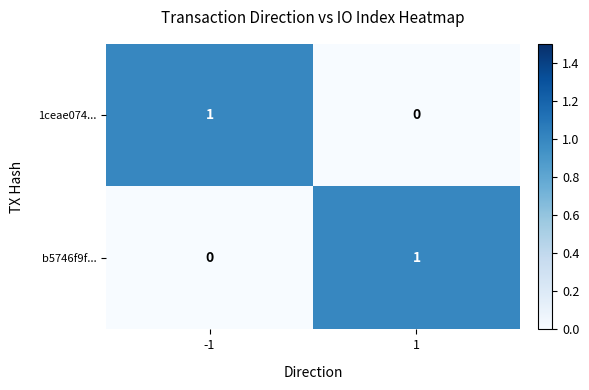

Rank the series at -1 from highest to lowest value.

1ceae074..., b5746f9f...